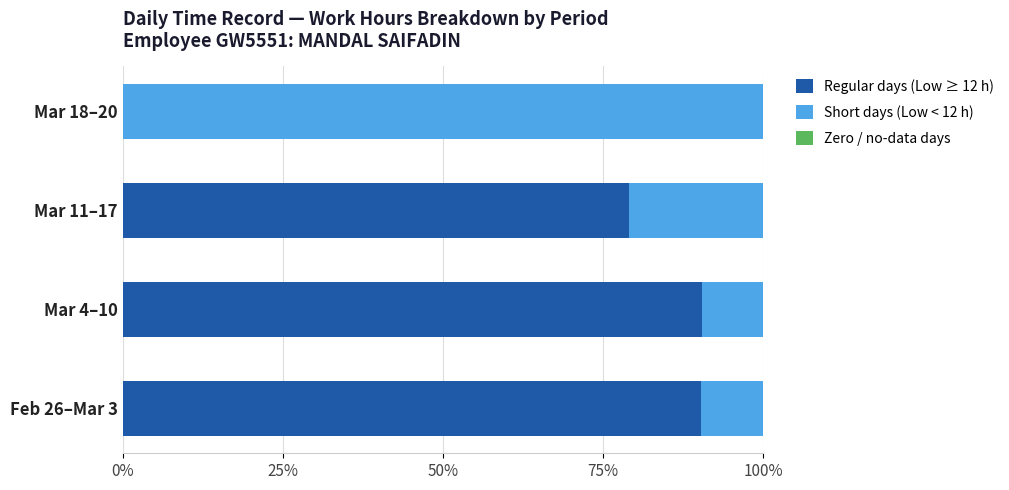

What is the highest value of the Regular days (Low ≥ 12 h) series?

90.5